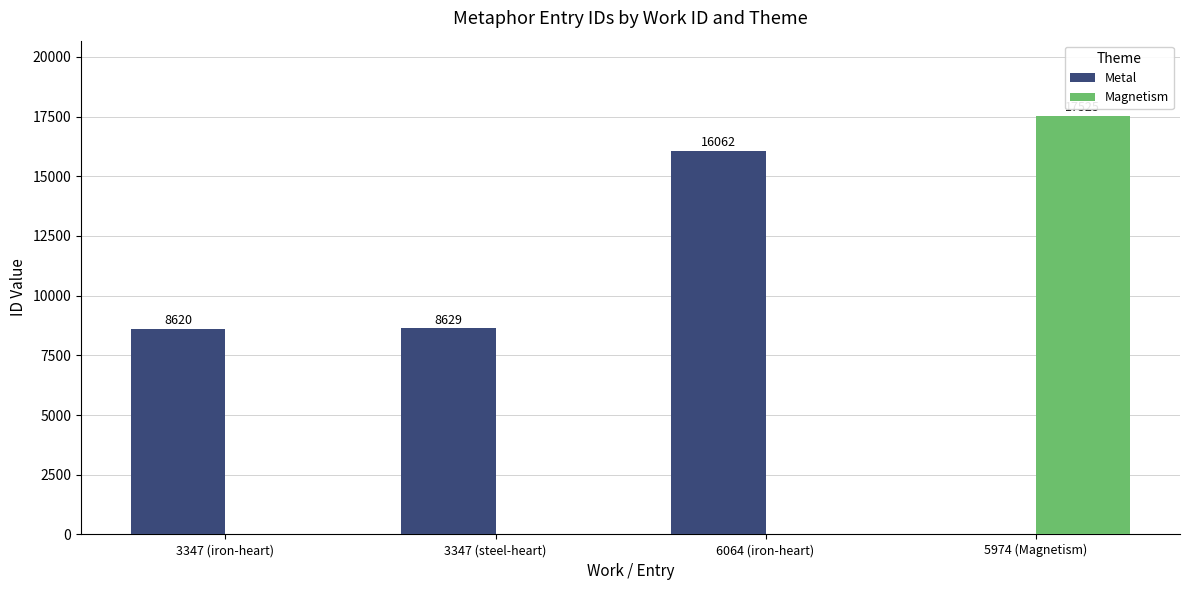

What is the sum of the Metal values at 5974 (Magnetism) and 3347 (iron-heart)?

8620